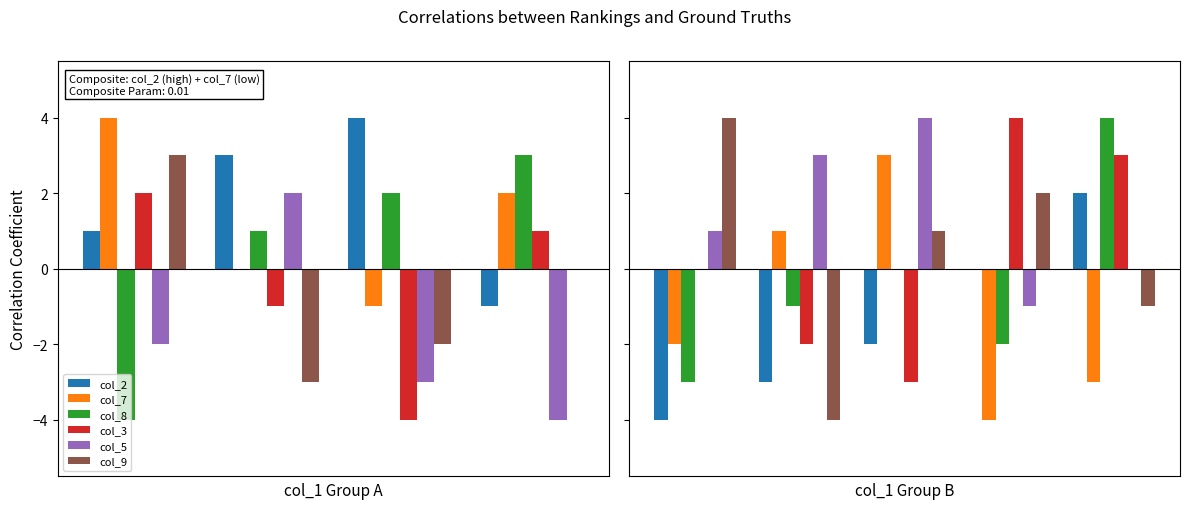

What are all the series names shown in the legend?

col_2, col_7, col_8, col_3, col_5, col_9